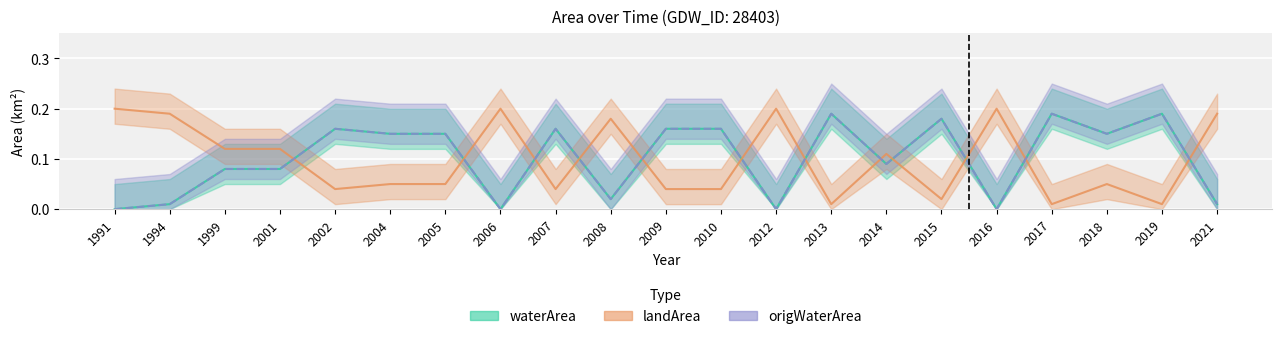

How many interior local peaks does the waterArea series have?

6